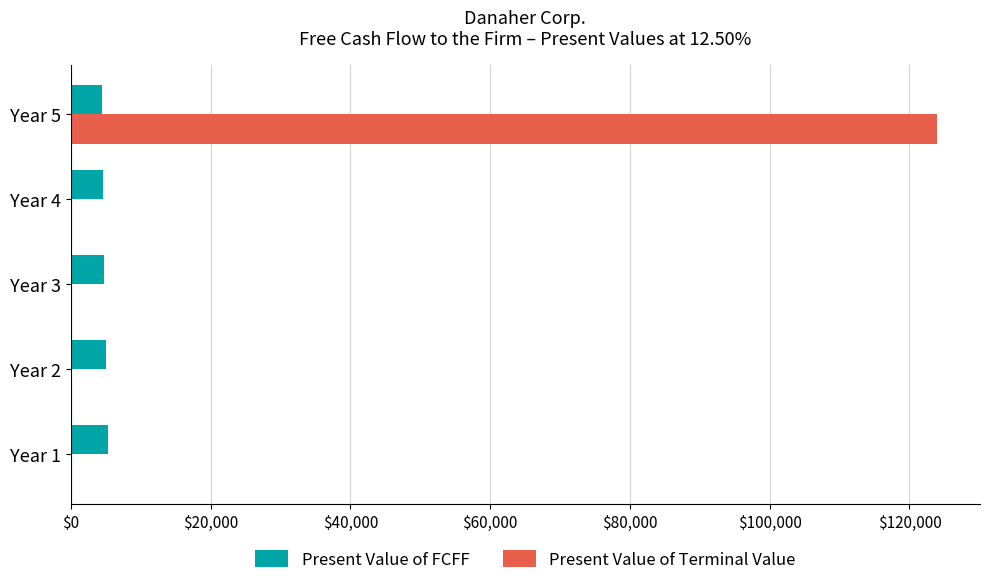

What is the maximum value for Present Value of FCFF?

5309